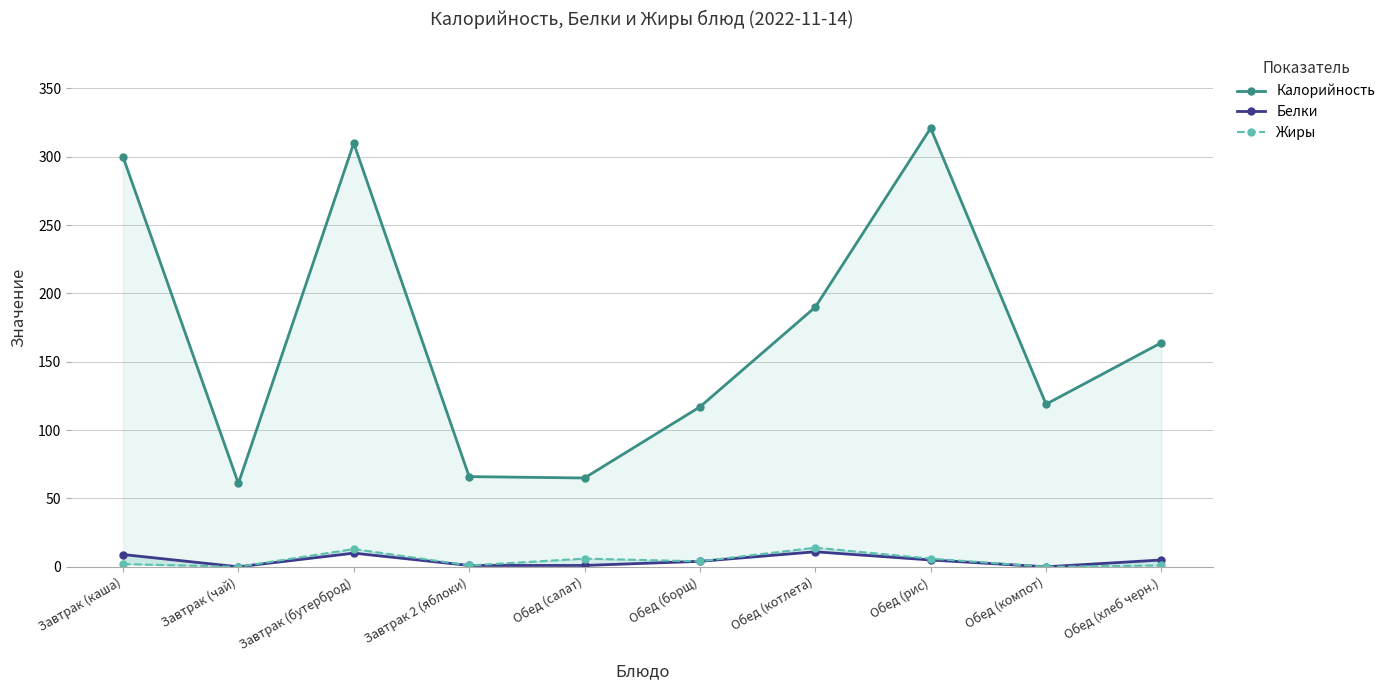

The value of Белки at Завтрак (каша) is 9. True or false?

True